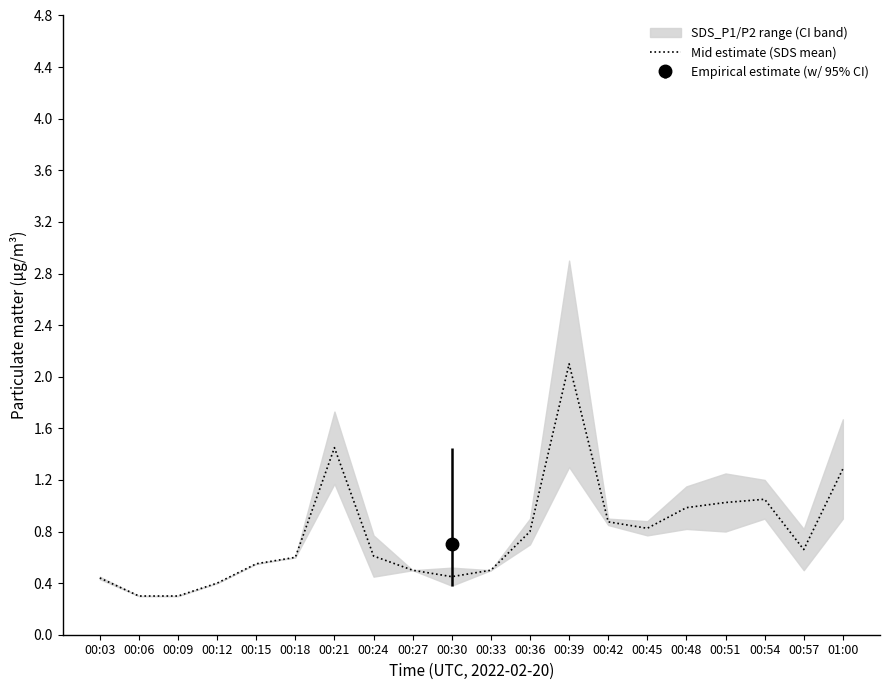

At which category does the data reach its first local peak?

00:21